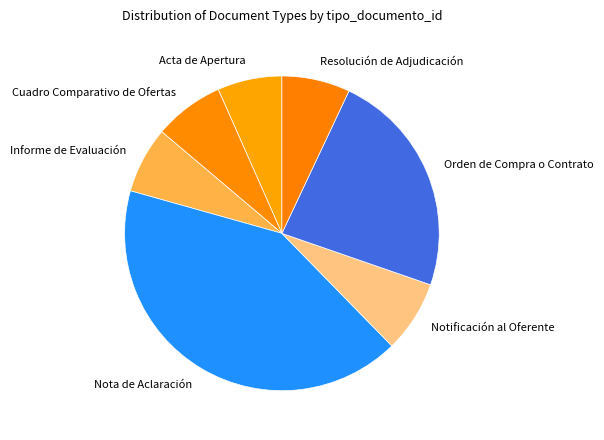

What is the largest slice in the pie chart?

Nota de Aclaración